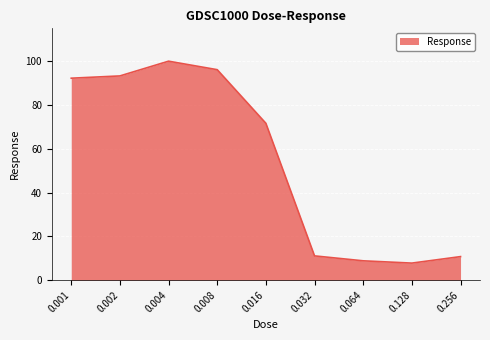

How many distinct data groups are displayed?

1